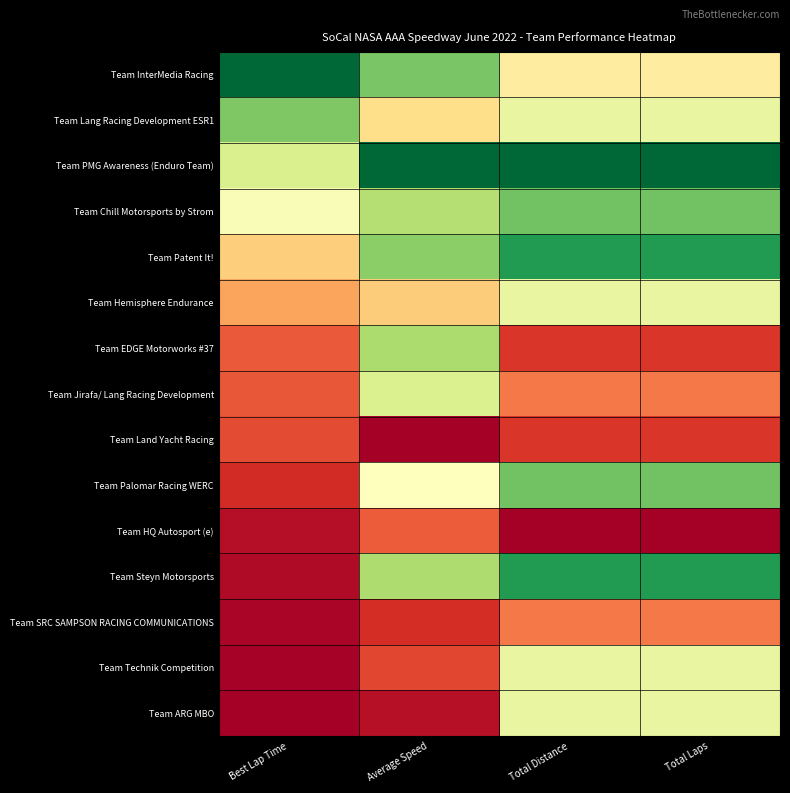

At how many categories does at least one series exceed 0?

4